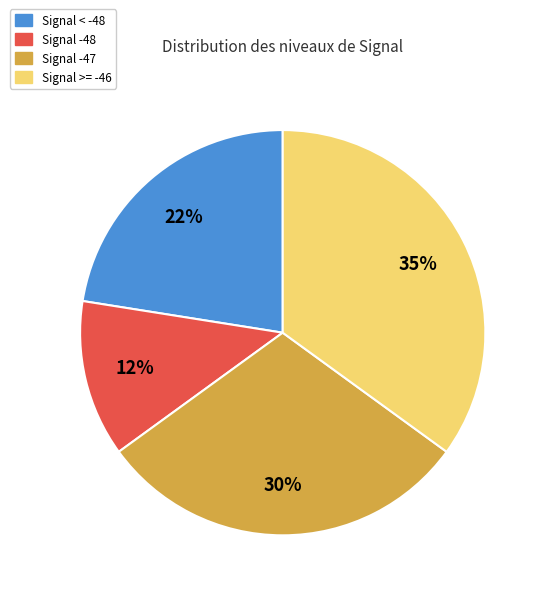

Is the sum of Signal < -48 and Signal -48 greater than half?

No